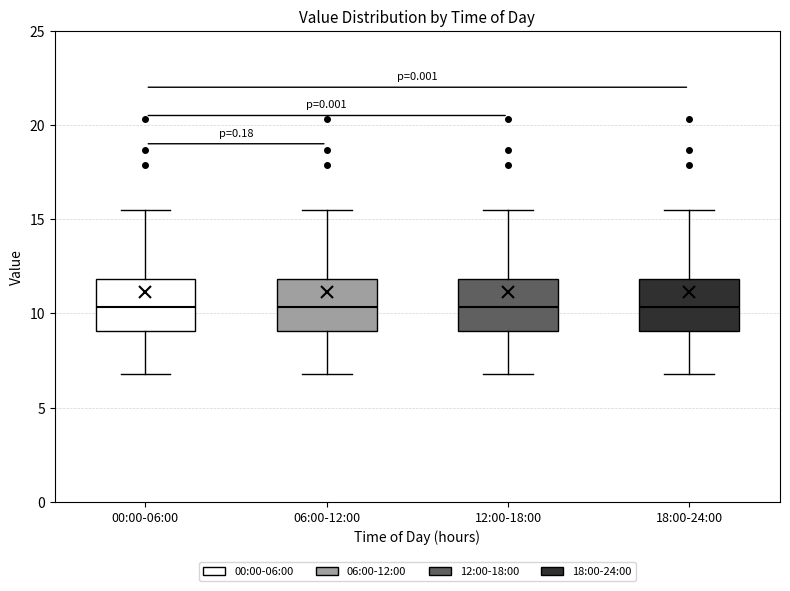

Reading left to right, transcribe this box plot: for each box, give where its median line is, the range the box spans, and where its two whiskers end, as read against the y-axis. The values are not printed on the chart, so give them approximately, as read against the axis.

00:00-06:00: median 10.5, box 9.0 to 12.0, whiskers 7.0 to 15.5
06:00-12:00: median 10.5, box 9.0 to 12.0, whiskers 7.0 to 15.5
12:00-18:00: median 10.5, box 9.0 to 12.0, whiskers 7.0 to 15.5
18:00-24:00: median 10.5, box 9.0 to 12.0, whiskers 7.0 to 15.5